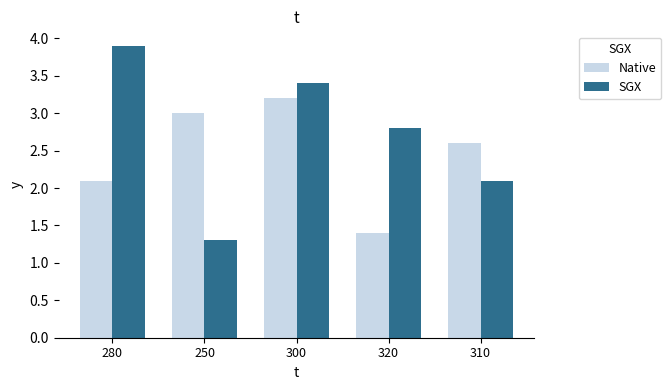

Which series changed the most between 250 and 320?

Native